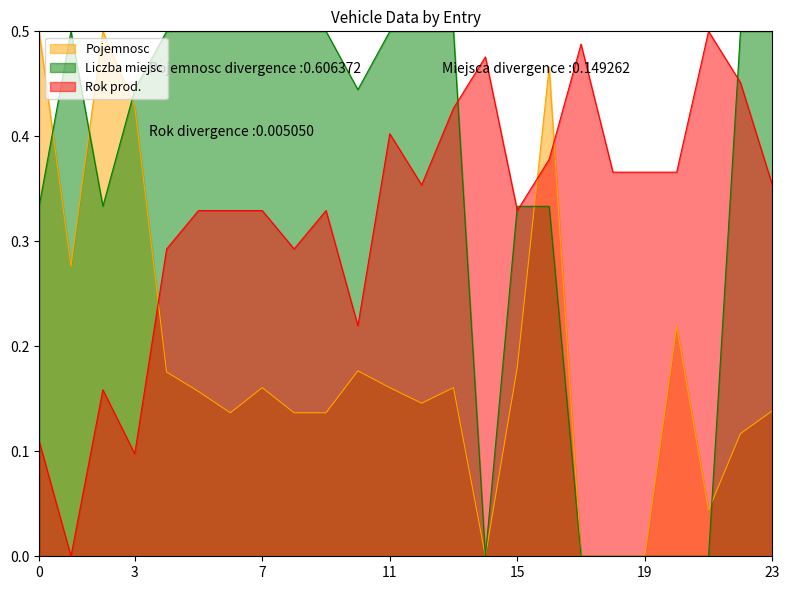

What is the value of the Liczba miejsc point at the 17th from the left?

0.3